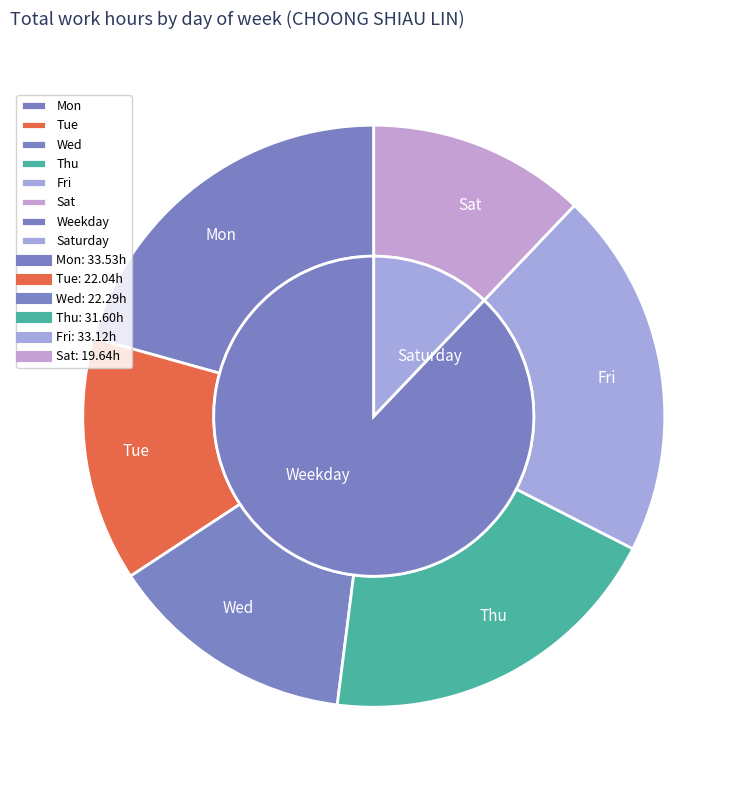

Is there a majority slice in this chart?

No